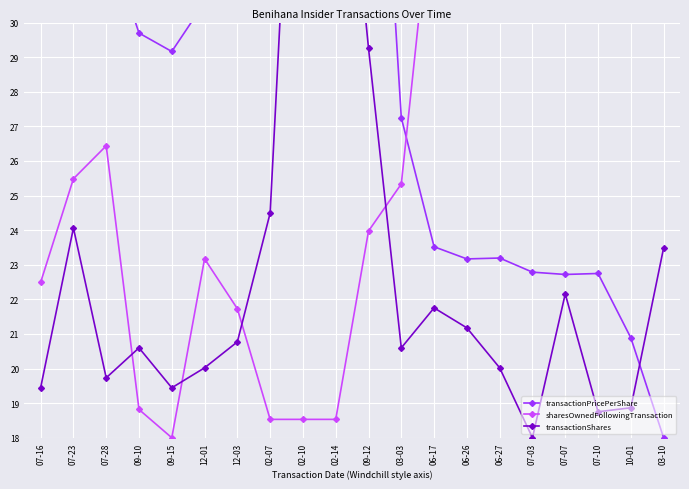

Between 09-15 and 06-26, which series saw the biggest shift?

sharesOwnedFollowingTransaction